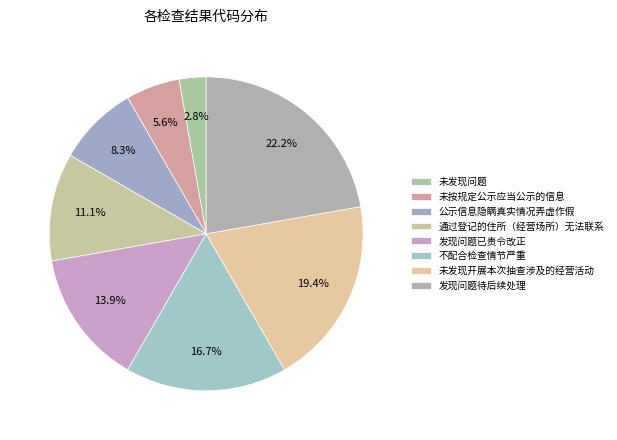

Which slice is the smallest?

未发现问题